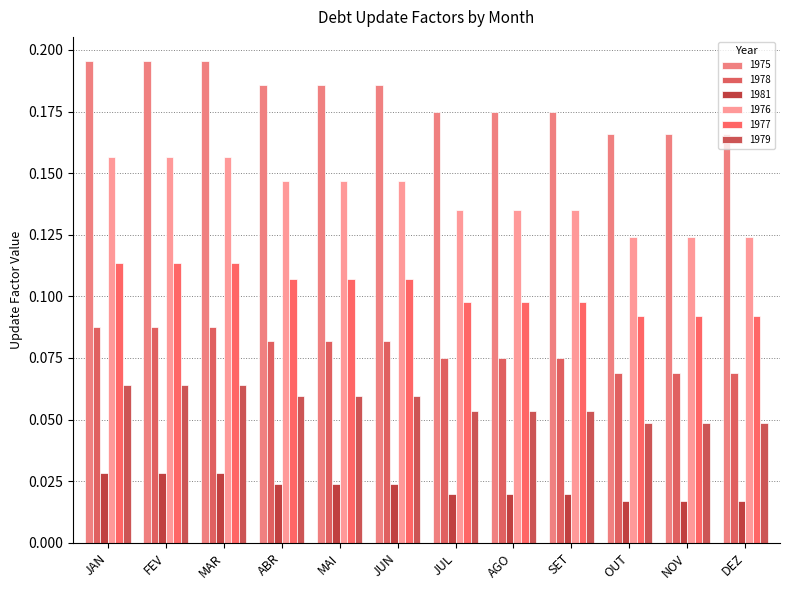

Which series has the largest range (max minus min)?

1976